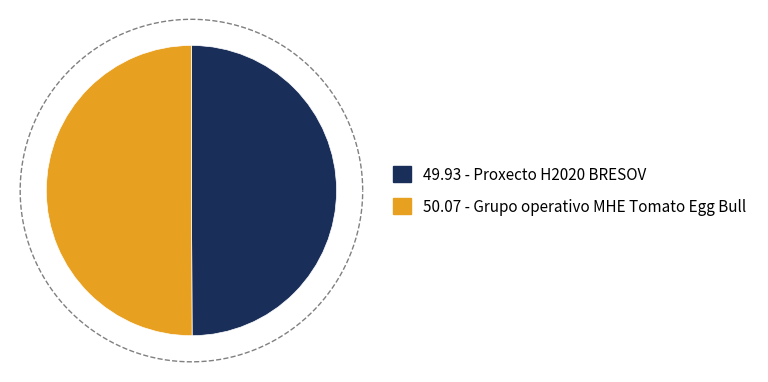

Rank the categories by value from lowest to highest.

Proxecto H2020 BRESOV, Grupo operativo MHE Tomato Egg Bull